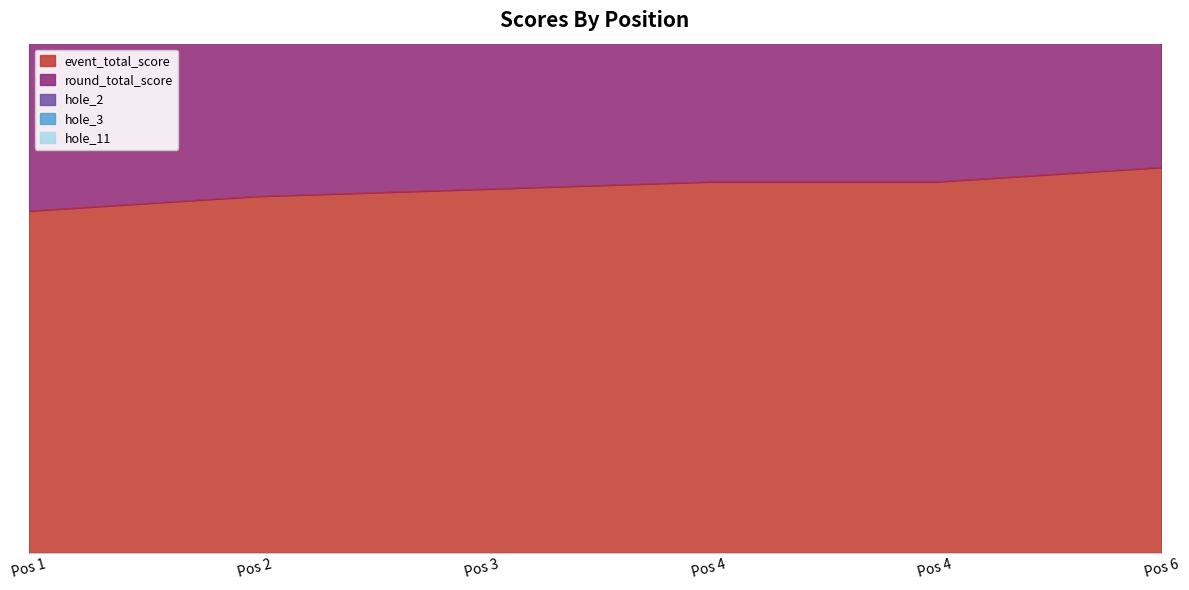

What is the sum of all hole_3 values?

18